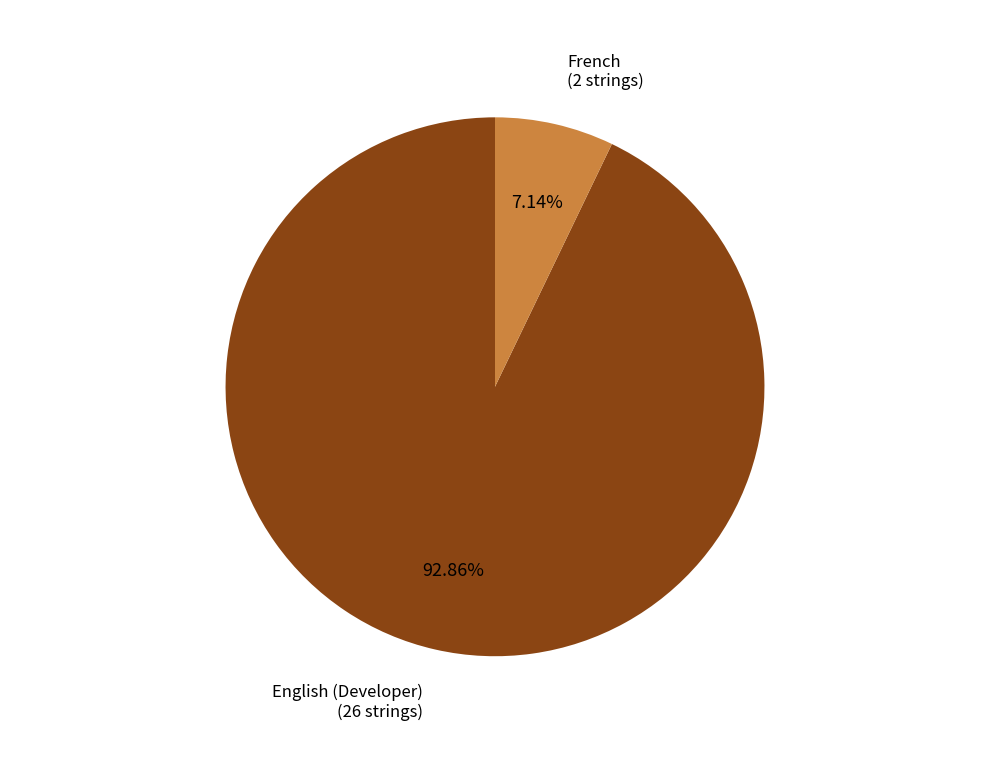

Is there a majority slice in this chart?

Yes